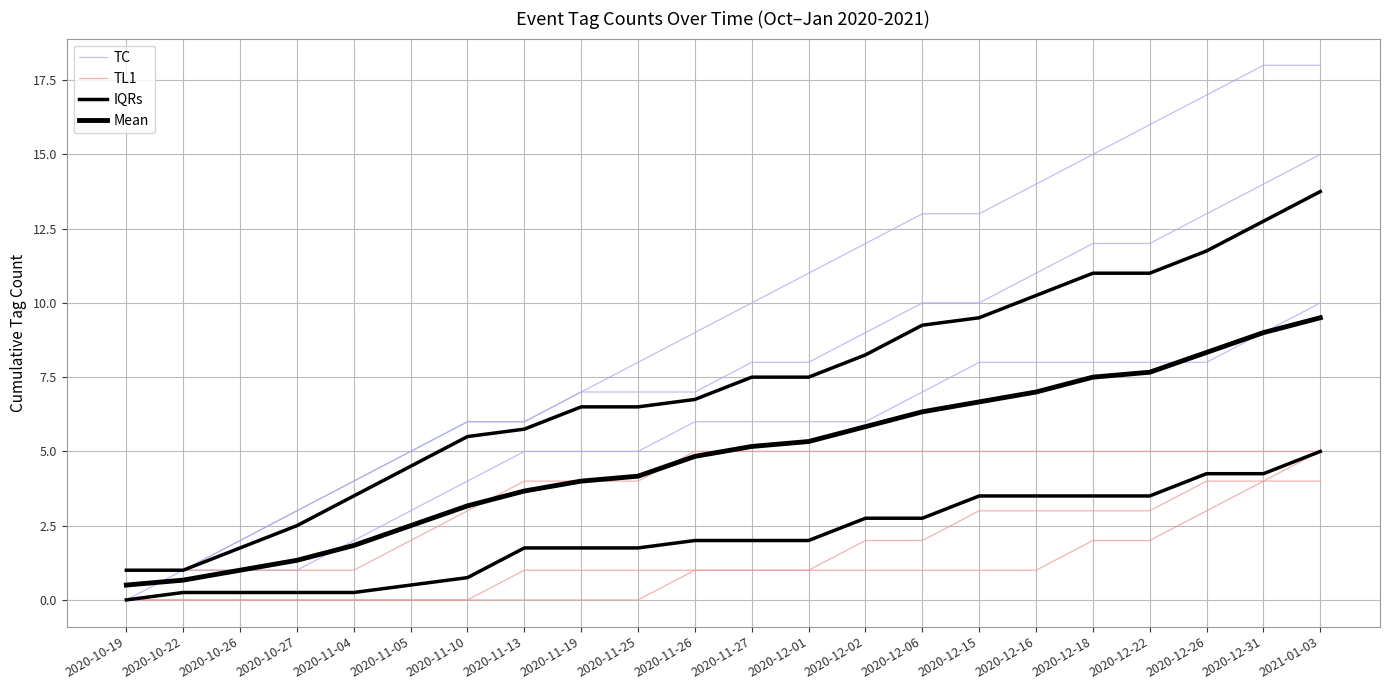

What is the sum of the TL1 values at 2020-10-19 and 2020-11-05?

3.0